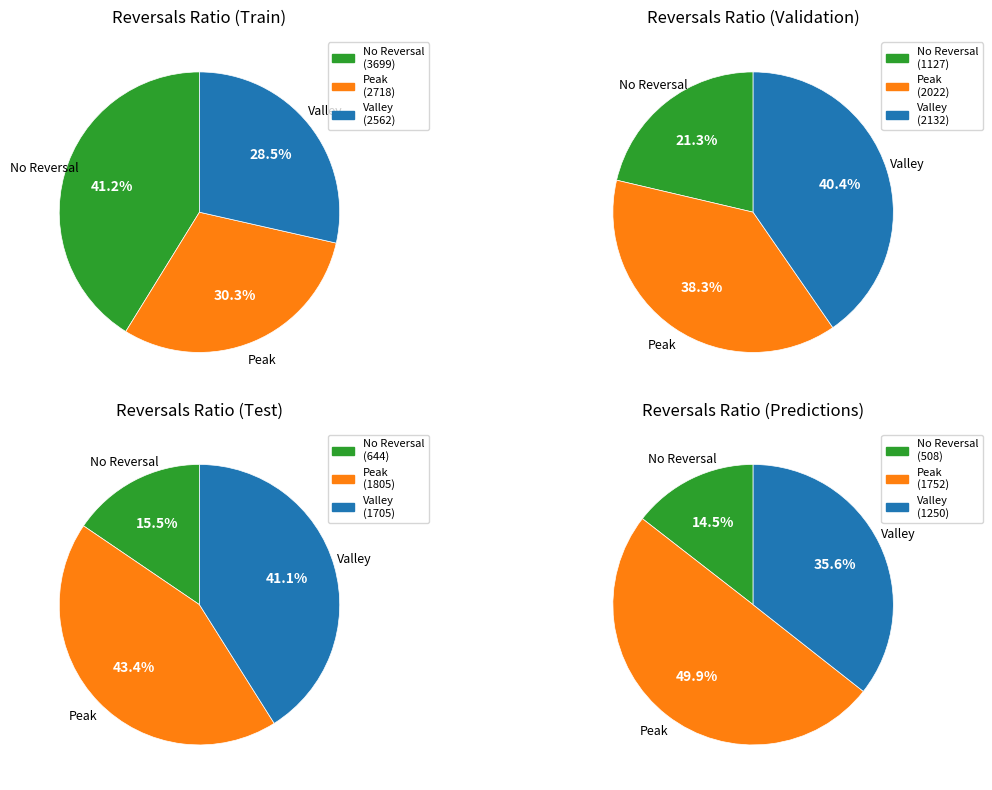

Is pct25 the majority of the pie?

No